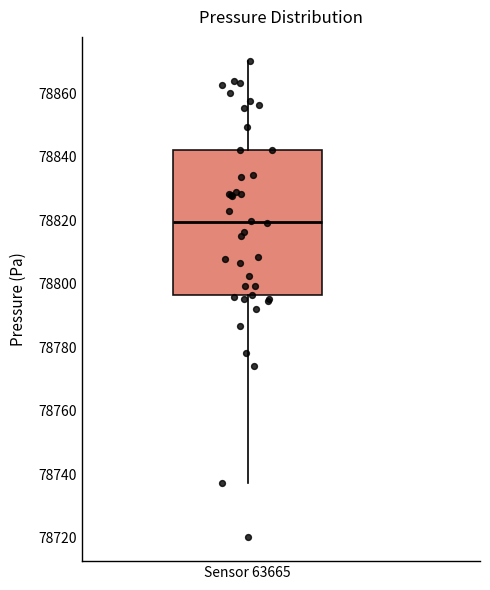

Transcribe this box plot: give where the median line is, the range the box spans, and where the two whiskers end, as read against the y-axis. The values are not printed on the chart, so give them approximately, as read against the axis.

median 78820, box 78796 to 78842, whiskers 78738 to 78870